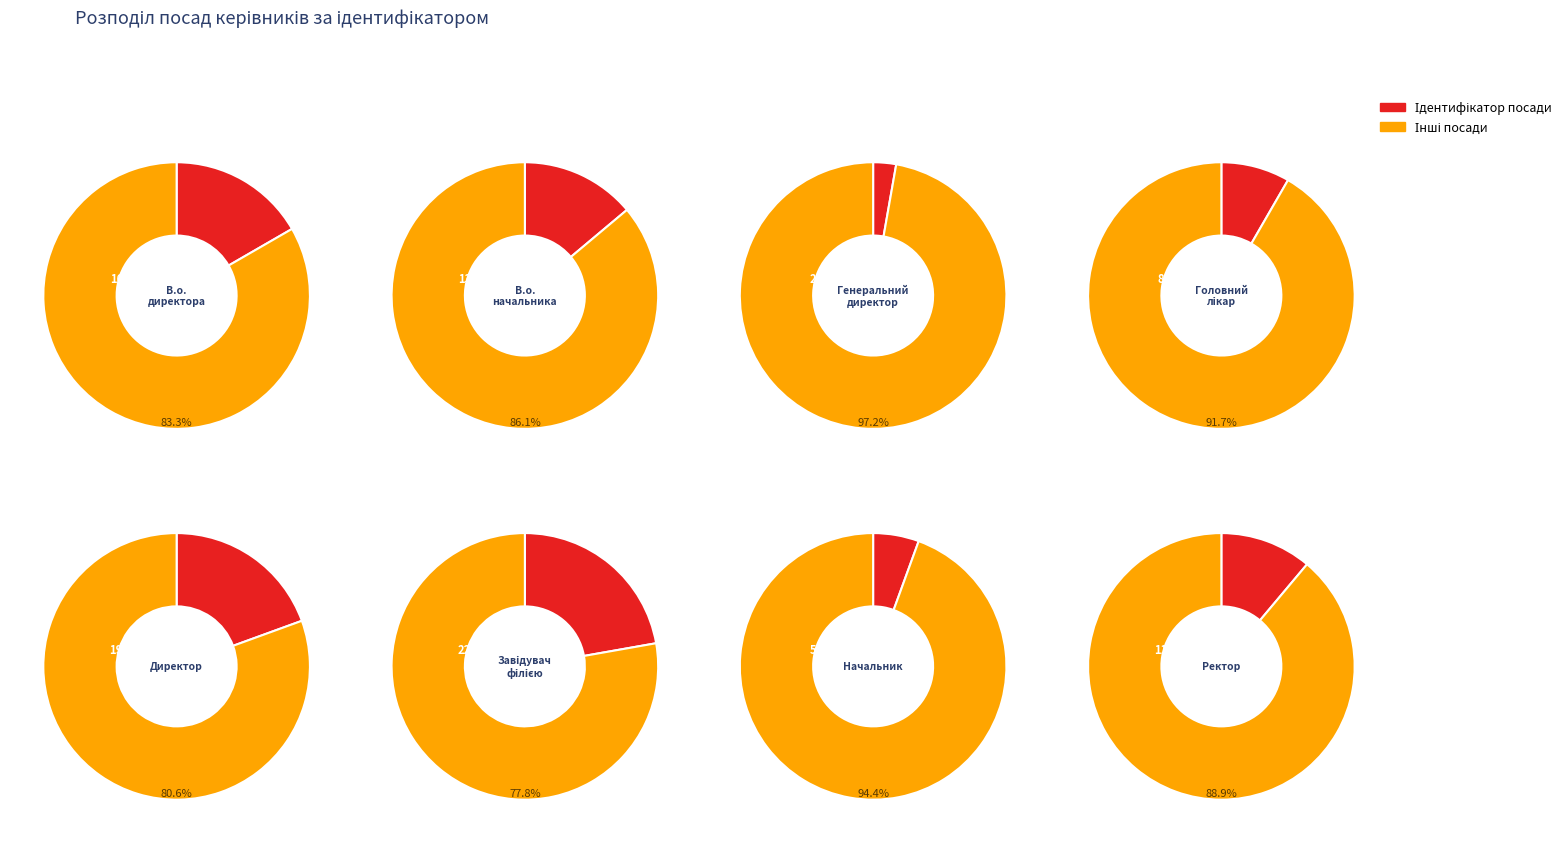

What percentage is the Ректор slice, to the nearest percent?

11%